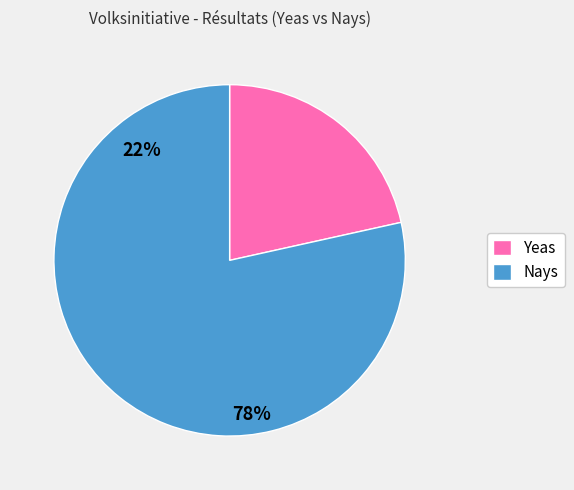

How many slices are in this pie chart?

2